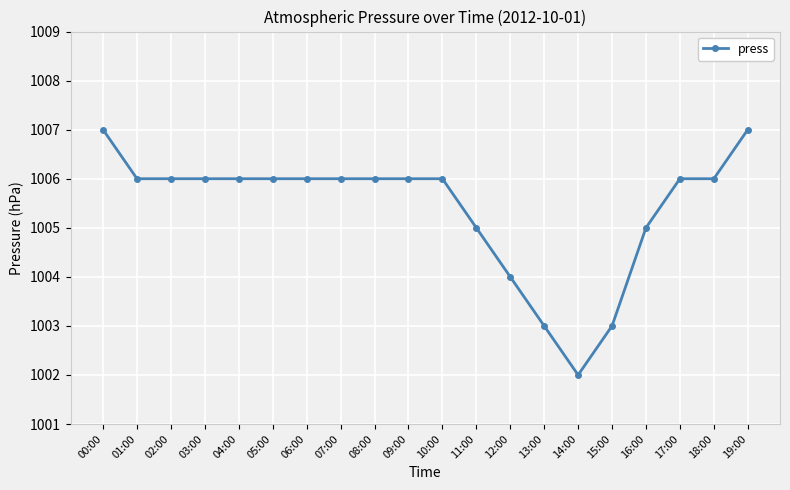

Approximately how many times larger is the value at 16:00 compared to 11:00?

1.0